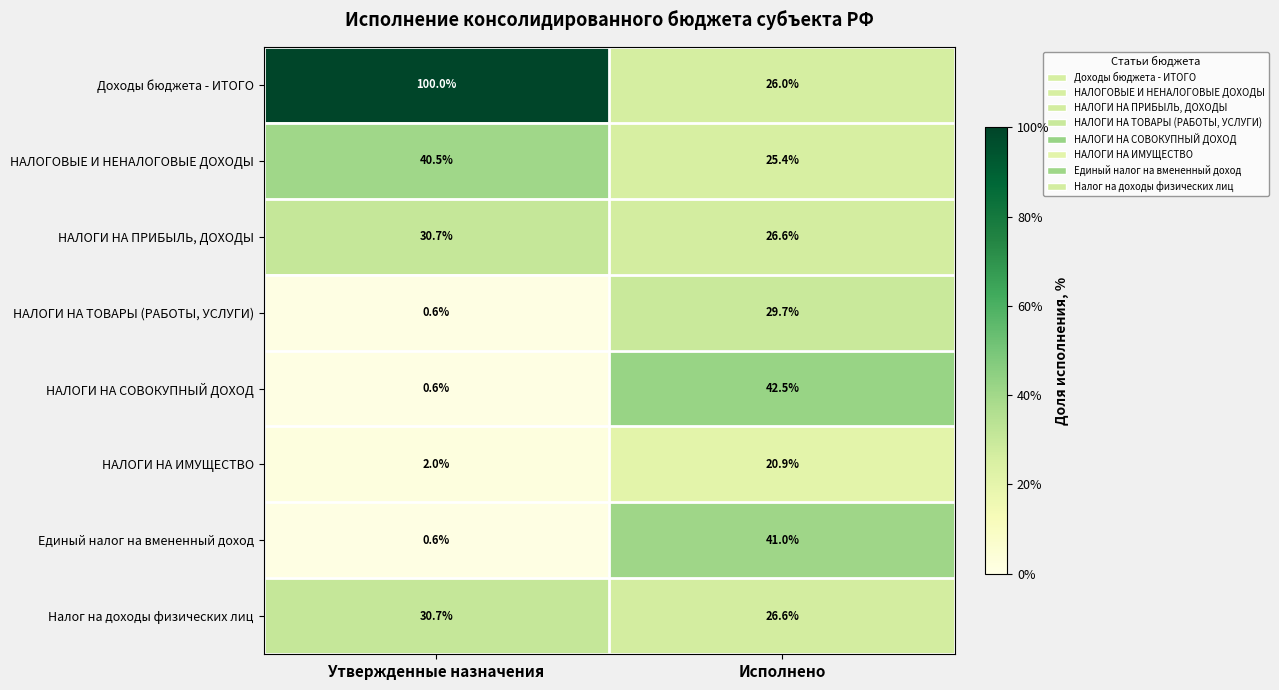

Rank the categories by НАЛОГИ НА ПРИБЫЛЬ, ДОХОДЫ value from highest to lowest.

Утвержденные назначения, Исполнено